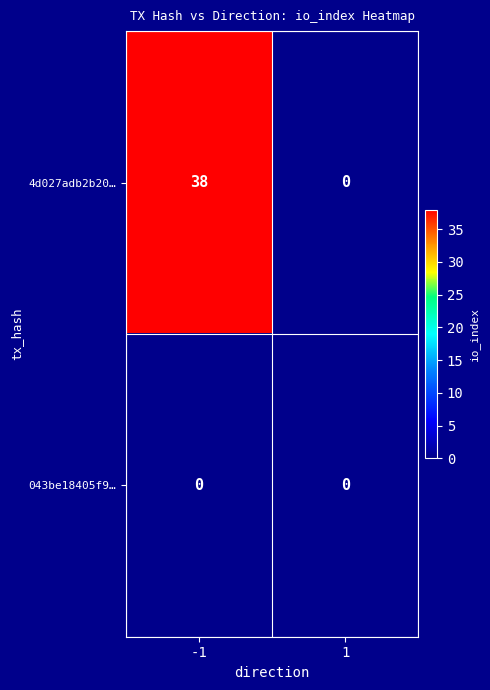

Reading left to right, what are all the values shown in this chart?

4d027adb2b20…: -1=38	1=0
043be18405f9…: -1=0	1=0